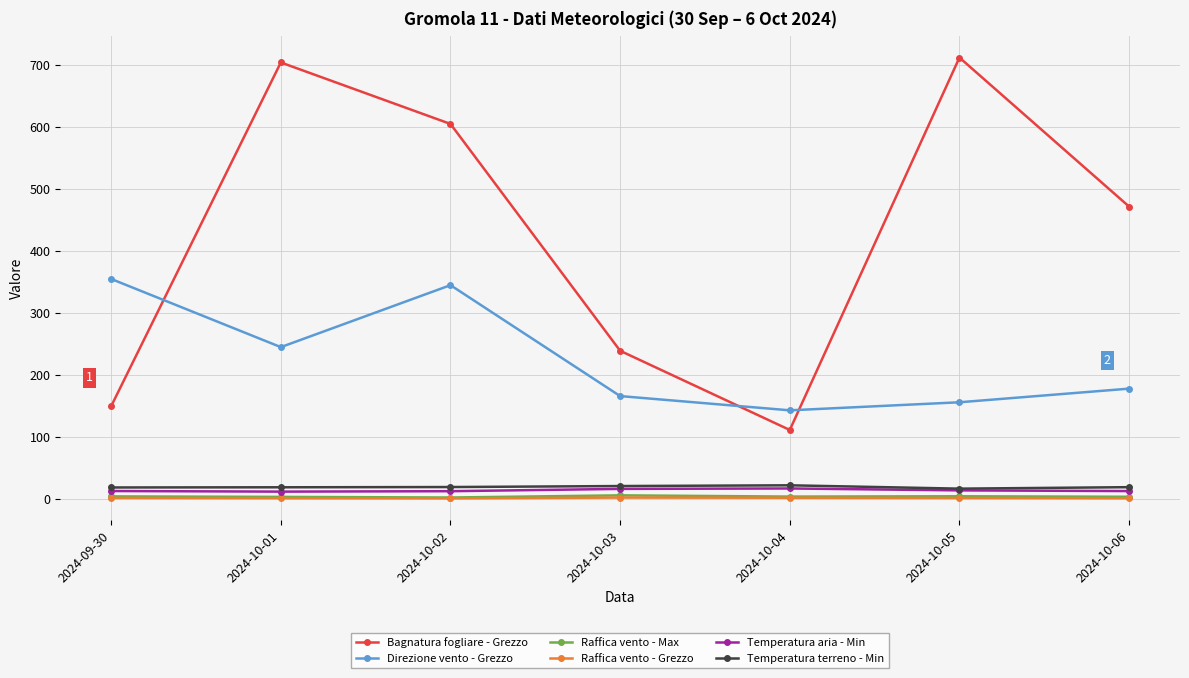

The Bagnatura fogliare - Grezzo series shows 712.3 at 2024-10-05. True or false?

True